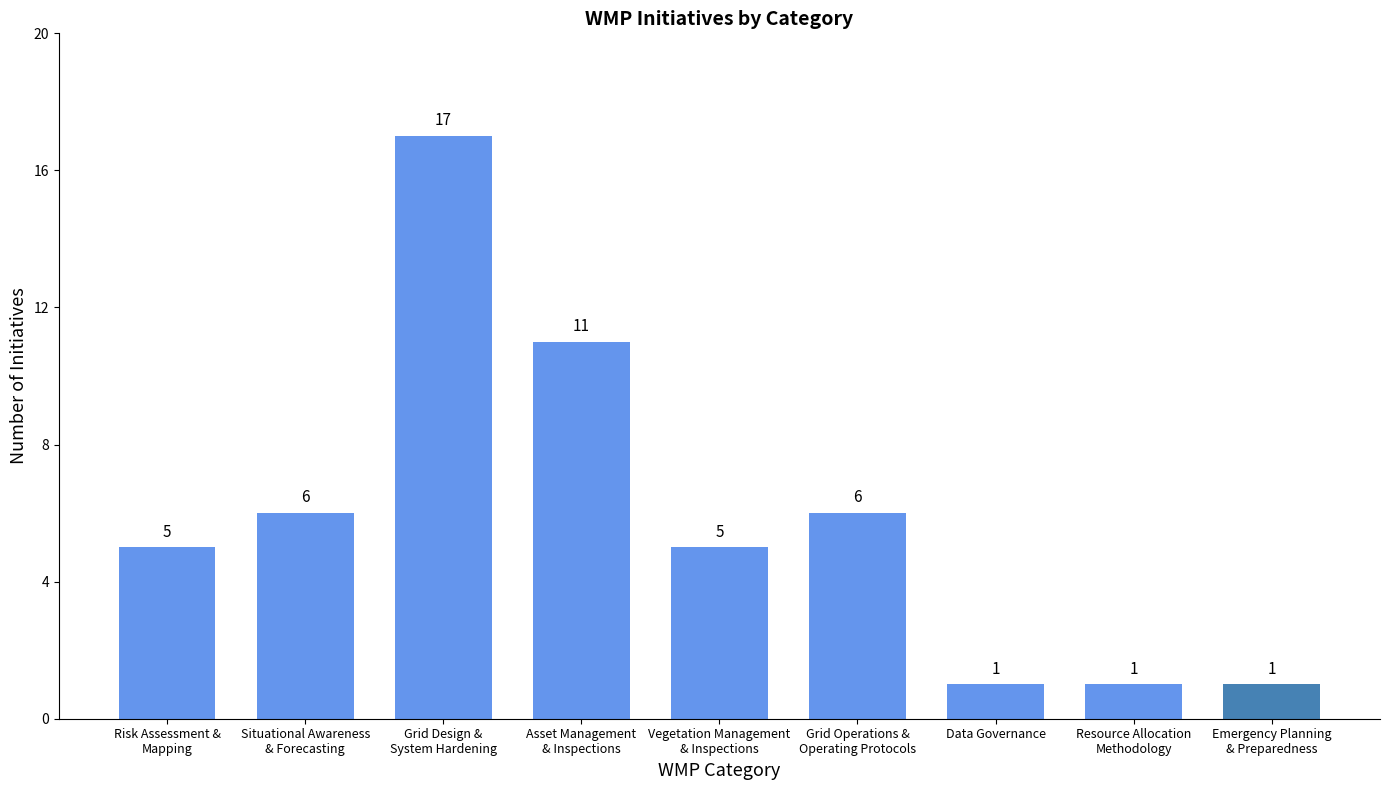

Reading left to right, transcribe all the data shown in this chart.

Risk Assessment &
Mapping=5	Situational Awareness
& Forecasting=6	Grid Design &
System Hardening=17	Asset Management
& Inspections=11	Vegetation Management
& Inspections=5	Grid Operations &
Operating Protocols=6	Data Governance=1	Resource Allocation
Methodology=1	Emergency Planning
& Preparedness=1